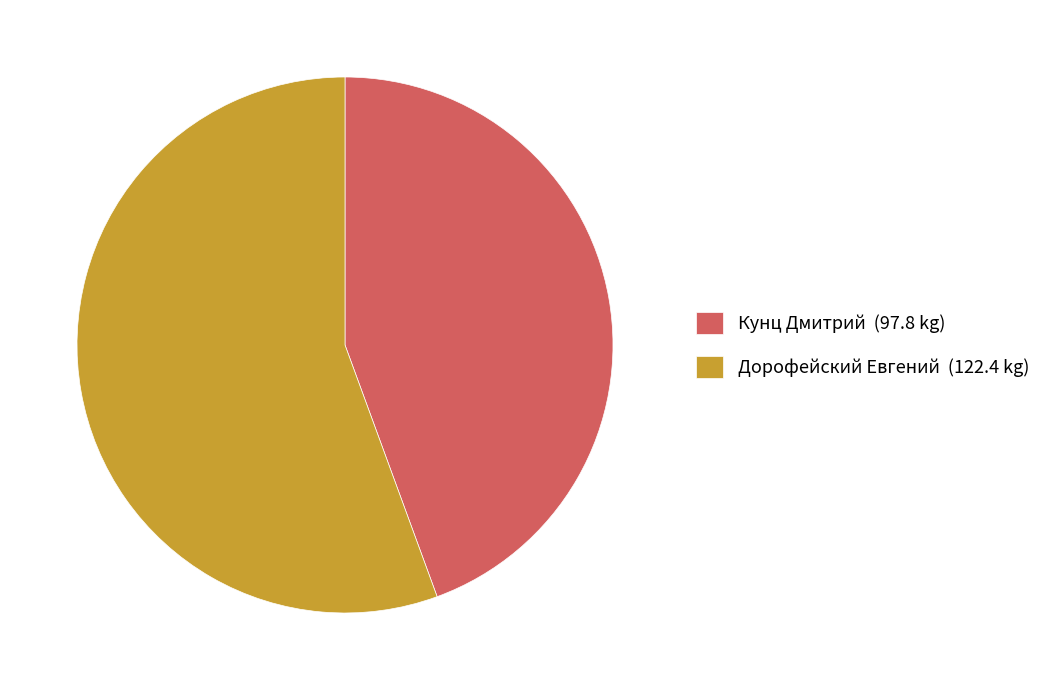

Is there a majority slice in this chart?

Yes